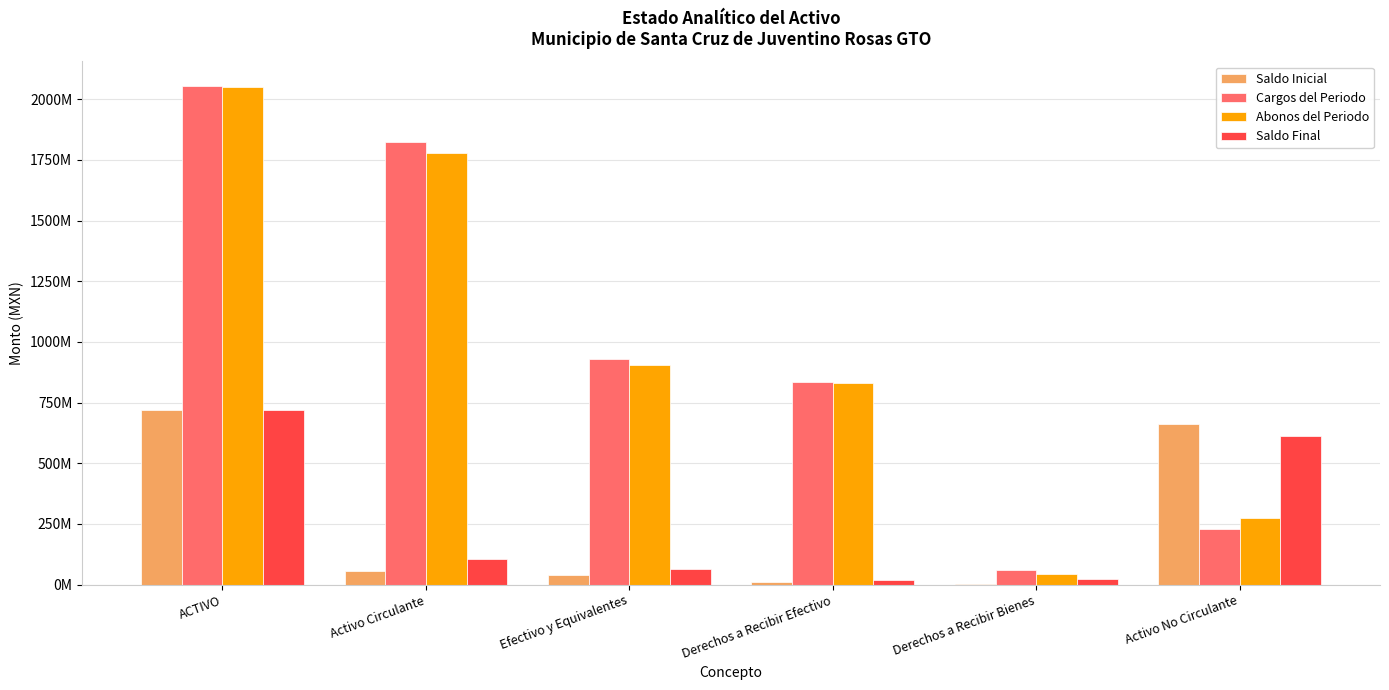

What is the greatest value displayed?

2052864492.3